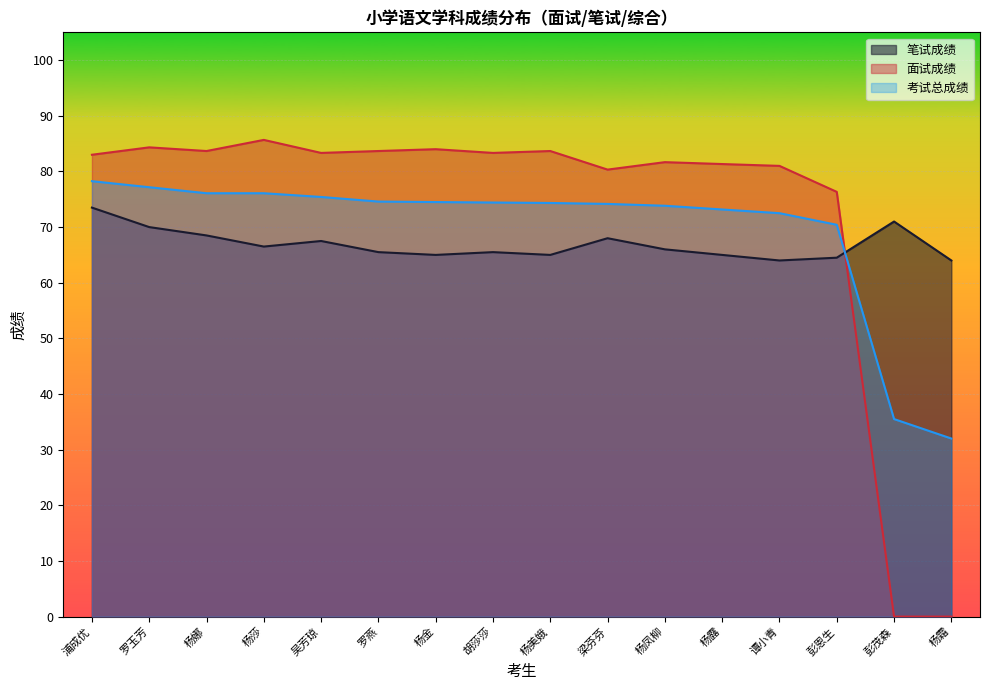

How many lines are shown in the chart?

3